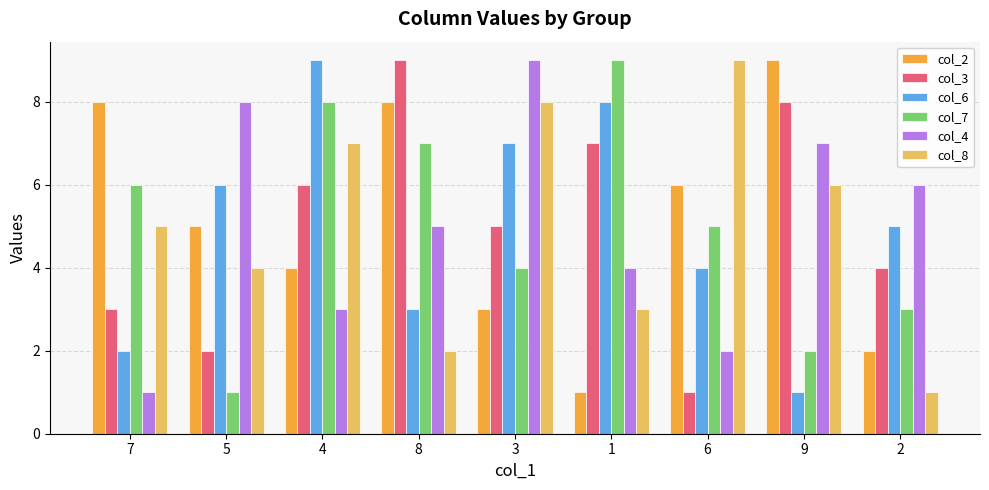

Where is col_7 nearest to the value 5?

6